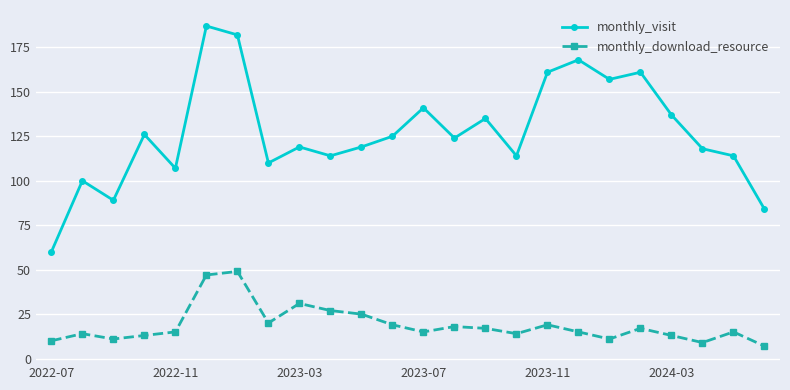

Count the number of data series in this chart.

2